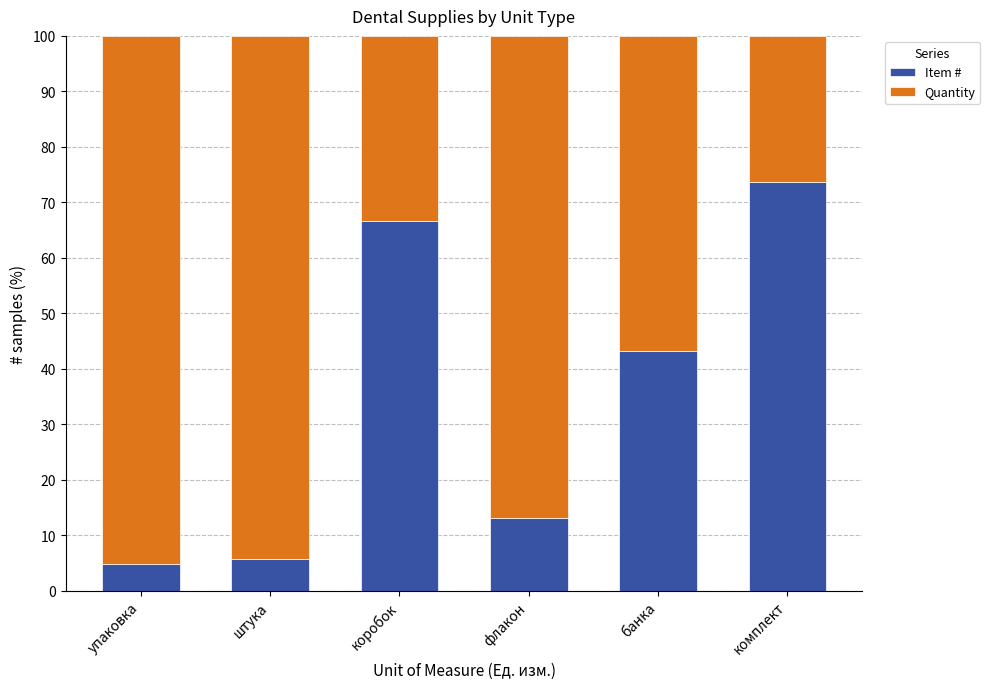

What is the total value across all series at штука?

100.0